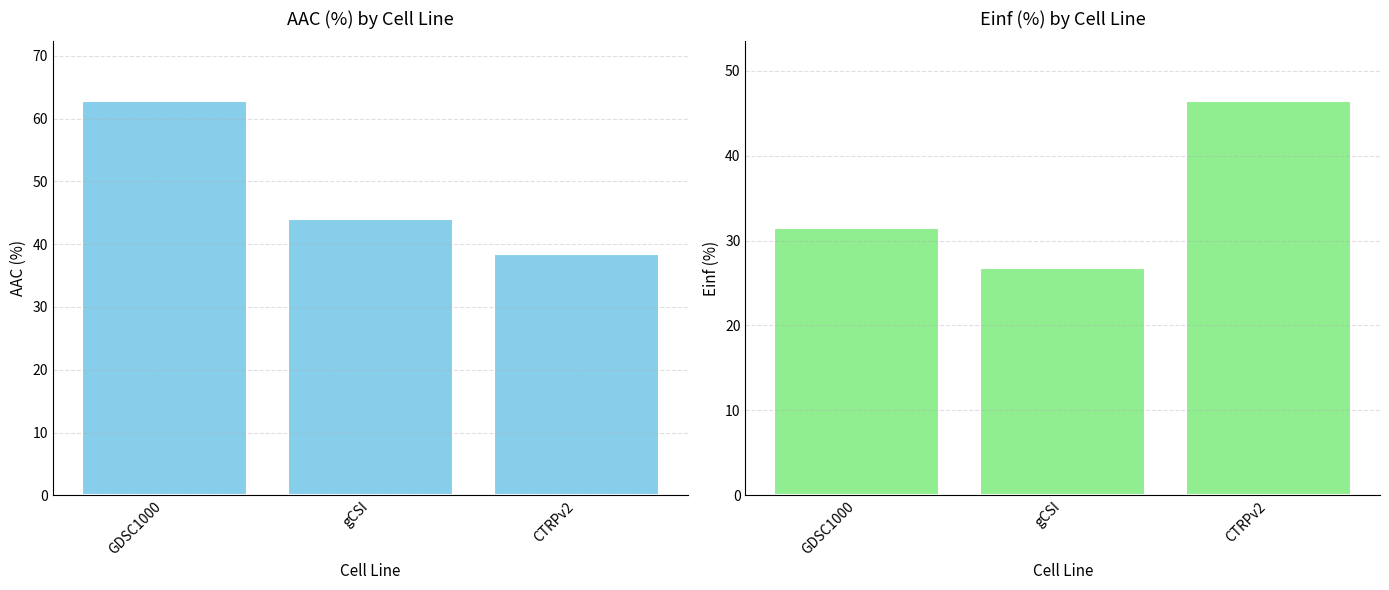

Rank the categories by Einf (%) value from lowest to highest.

gCSI, GDSC1000, CTRPv2